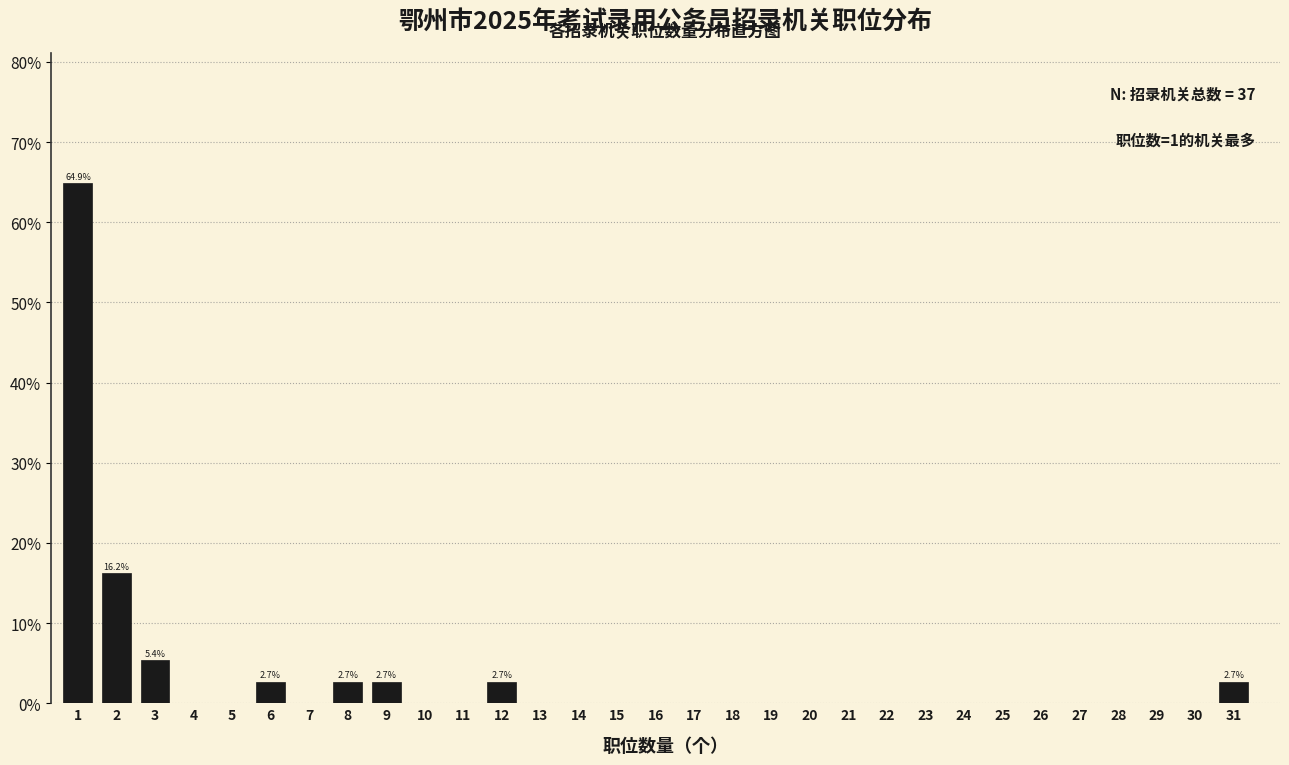

True or false: the data shows 2.7 at 8.

True